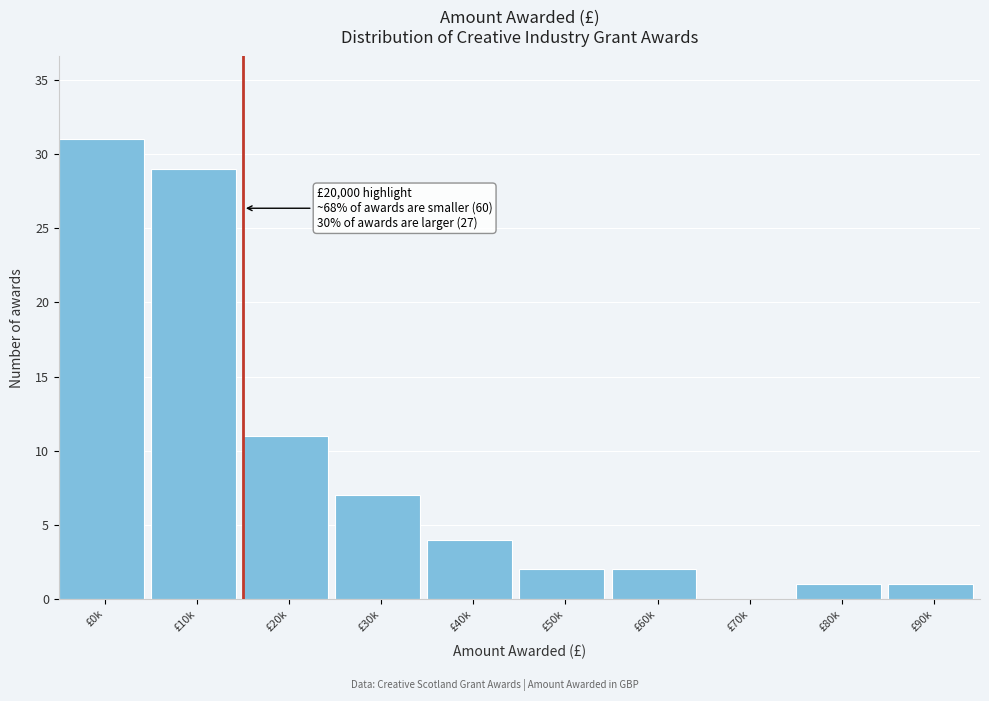

Reading left to right, what are all the values shown in this chart?

£0k=31	£10k=29	£20k=11	£30k=7	£40k=4	£50k=2	£60k=2	£70k=0	£80k=1	£90k=1